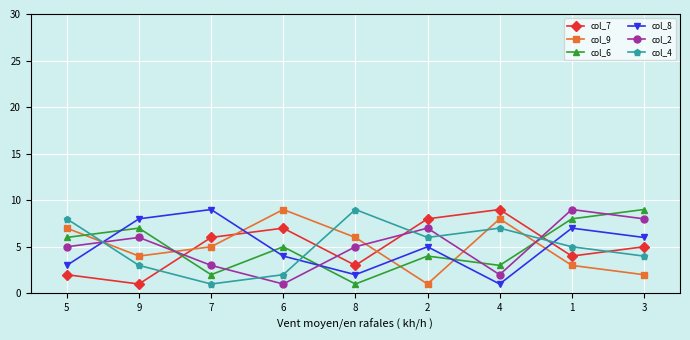

What position from the right is 5?

9